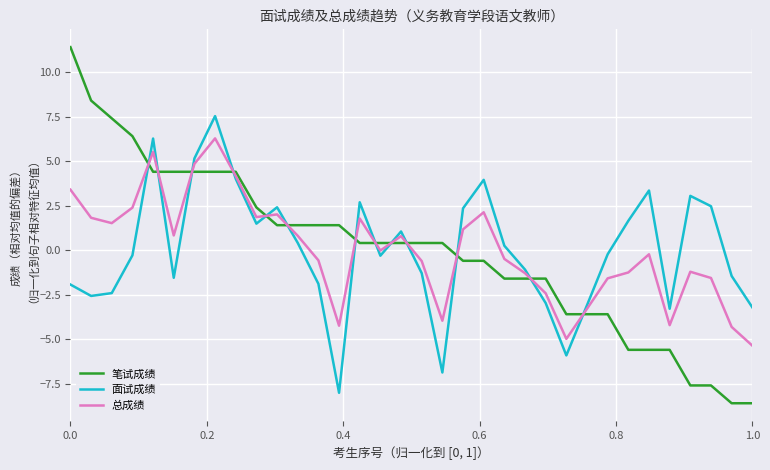

Rank the series by their maximum value, from highest to lowest.

笔试成绩, 面试成绩, 总成绩